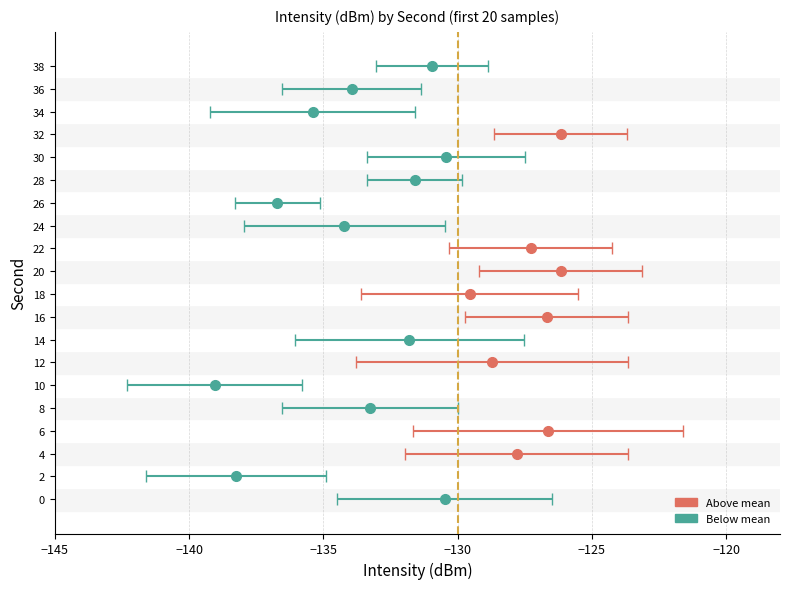

Between 32 and 16, which is larger?

32